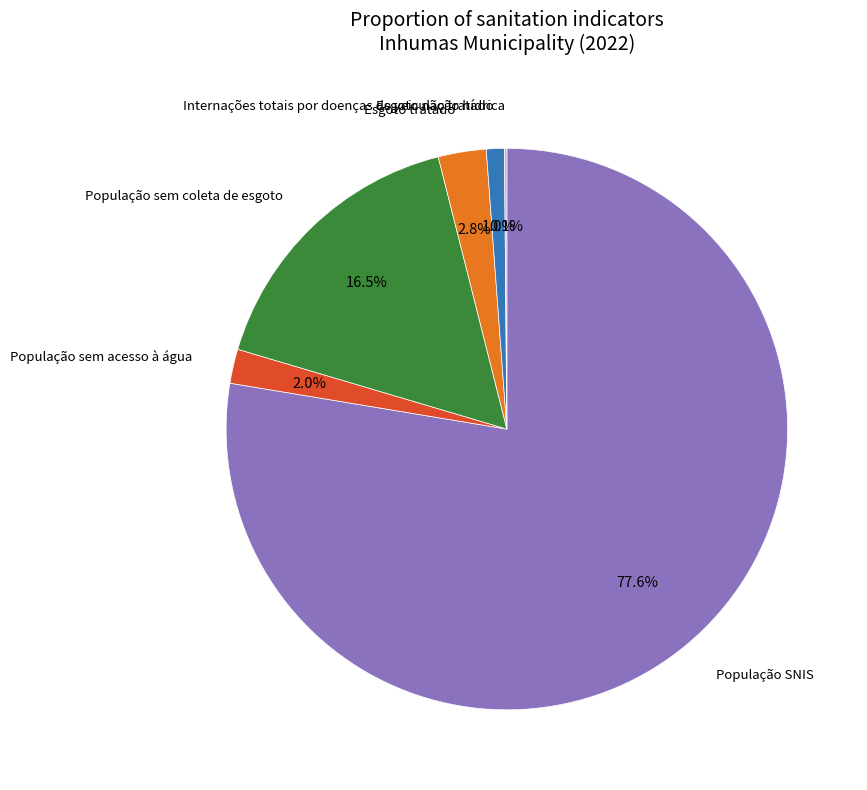

To the nearest percent, what is the average slice percentage?

17%